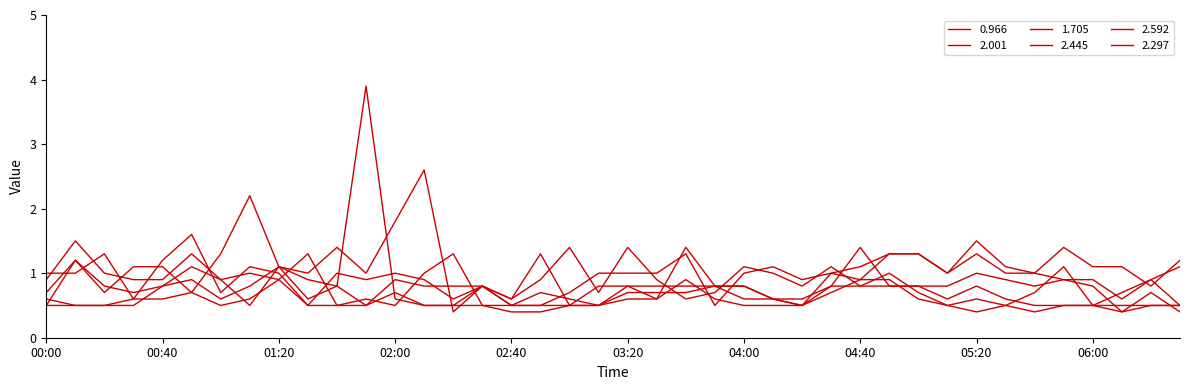

Does the chart display data point markers on the line(s)?

No